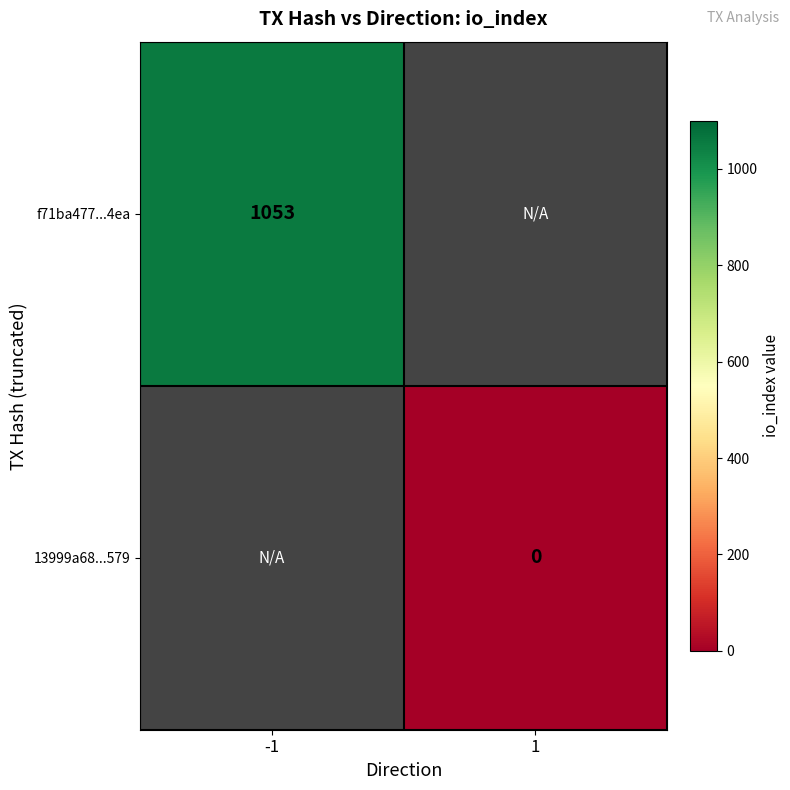

Is the value of f71ba477...4ea at -1 greater than the value of 13999a68...579 at 1?

Yes